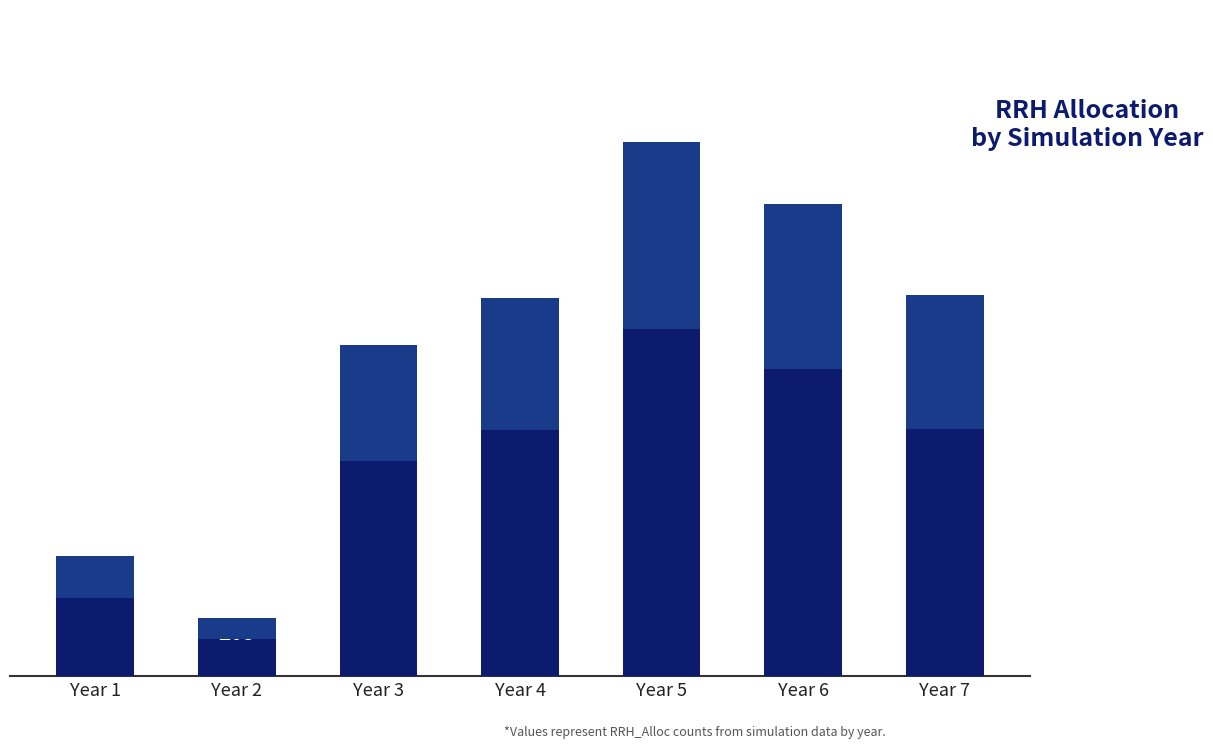

Is it true that the value at Year 6 is 1671?

True